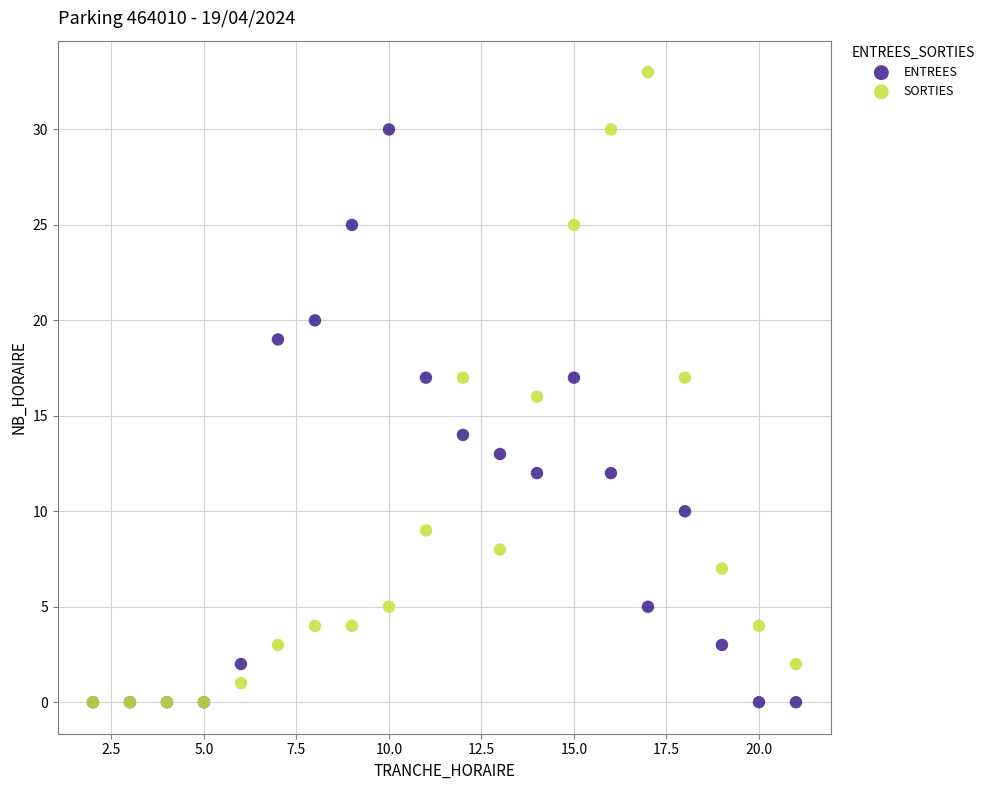

What are all the series names shown in the legend?

ENTREES, SORTIES